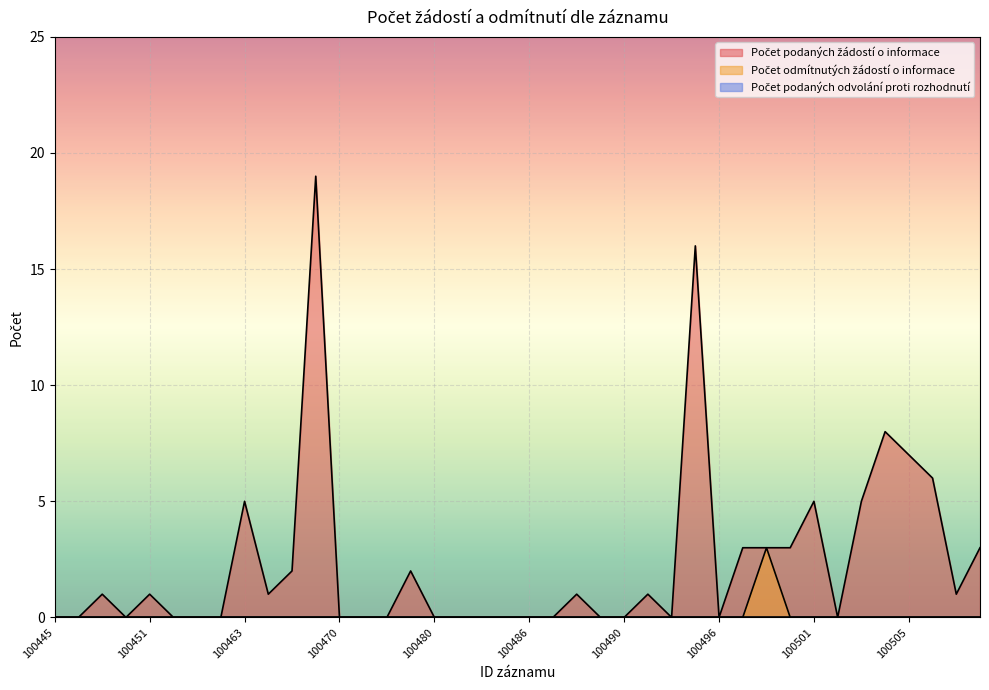

Reading left to right, extract all data points from this chart.

Počet podaných žádostí o informace: 100445=0	100447=0	100448=1	100449=0	100451=1	100455=0	100457=0	100462=0	100463=5	100464=1	100467=2	100469=19	100470=0	100473=0	100474=0	100479=2	100480=0	100481=0	100482=0	100484=0	100486=0	100487=0	100488=1	100489=0	100490=0	100492=1	100493=0	100495=16	100496=0	100497=3	100498=3	100499=3	100501=5	100502=0	100503=5	100504=8	100505=7	100506=6	100507=1	100508=3
Počet odmítnutých žádostí o informace: 100445=0	100447=0	100448=0	100449=0	100451=0	100455=0	100457=0	100462=0	100463=0	100464=0	100467=0	100469=0	100470=0	100473=0	100474=0	100479=0	100480=0	100481=0	100482=0	100484=0	100486=0	100487=0	100488=0	100489=0	100490=0	100492=0	100493=0	100495=0	100496=0	100497=0	100498=3	100499=0	100501=0	100502=0	100503=0	100504=0	100505=0	100506=0	100507=0	100508=0